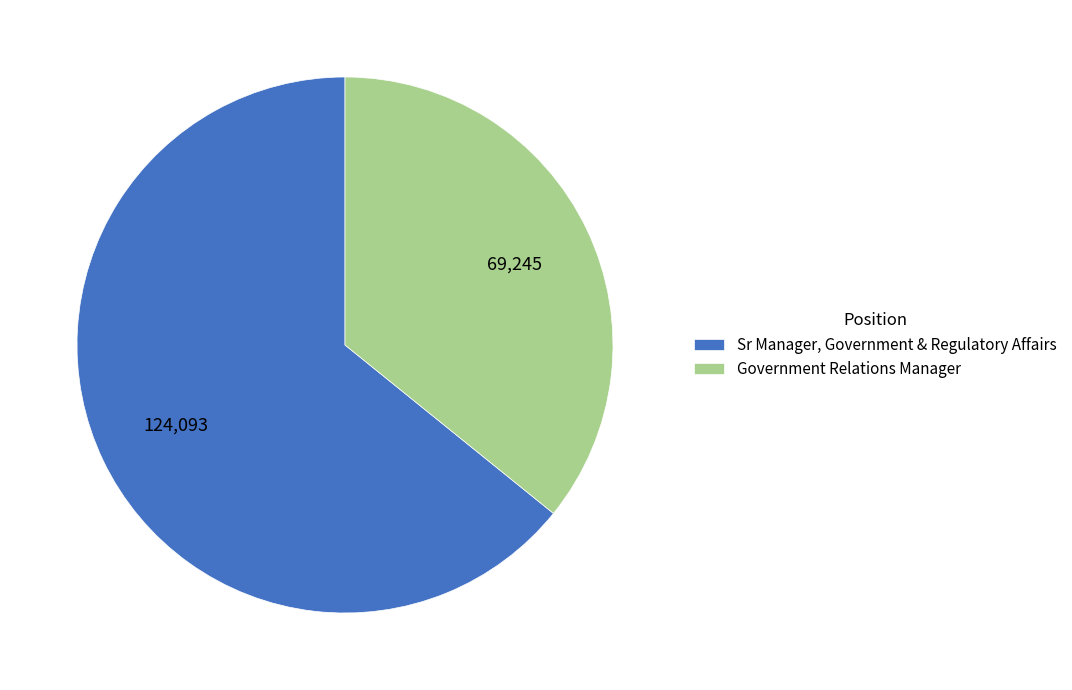

What is the majority slice?

Sr Manager, Government & Regulatory Affairs